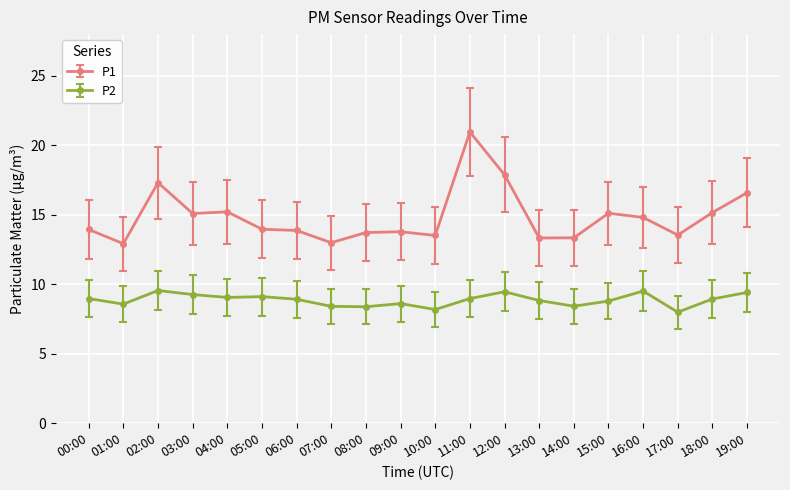

What is the smallest value displayed?

8.0